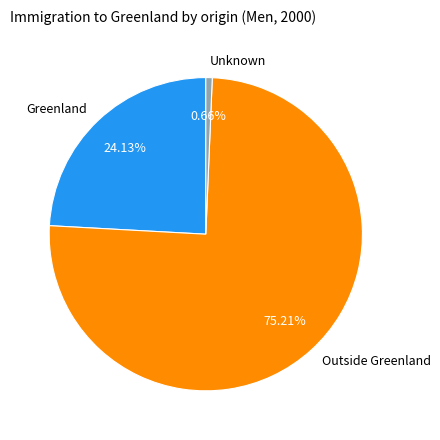

Does Outside Greenland account for over 50% of the chart?

Yes